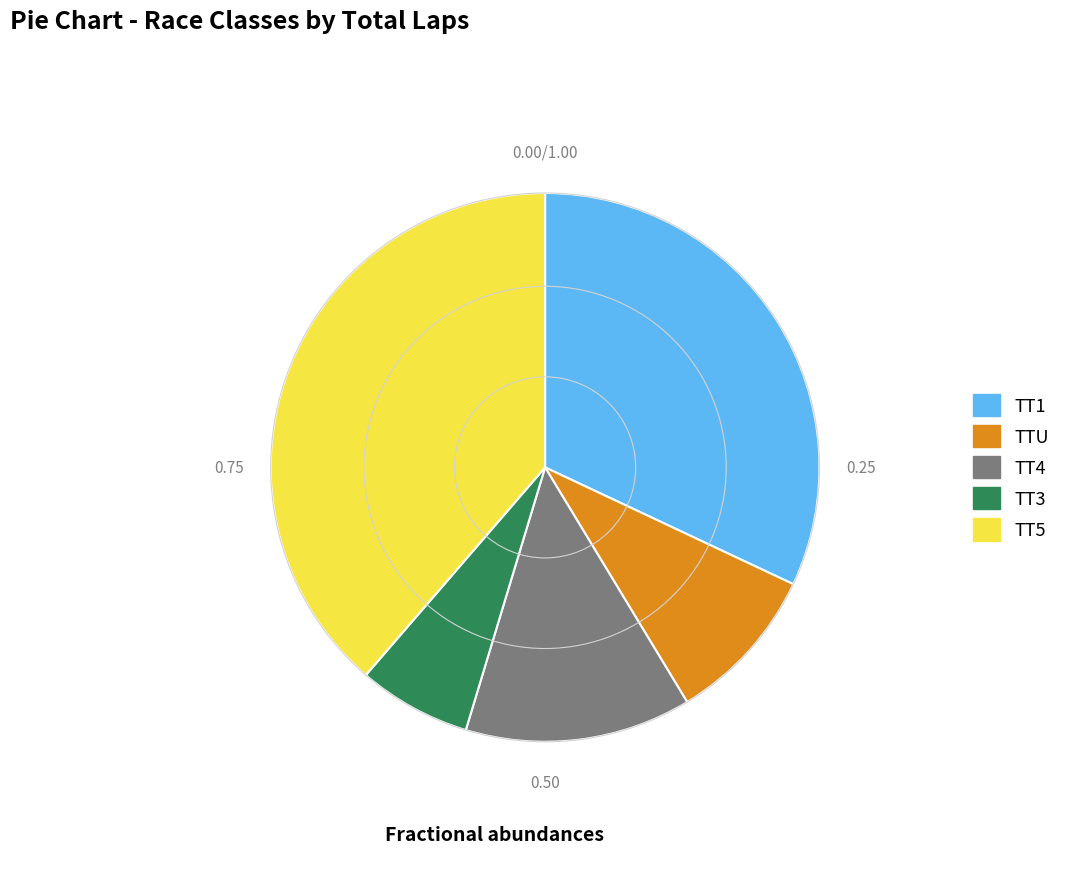

Does any single category account for the majority?

No